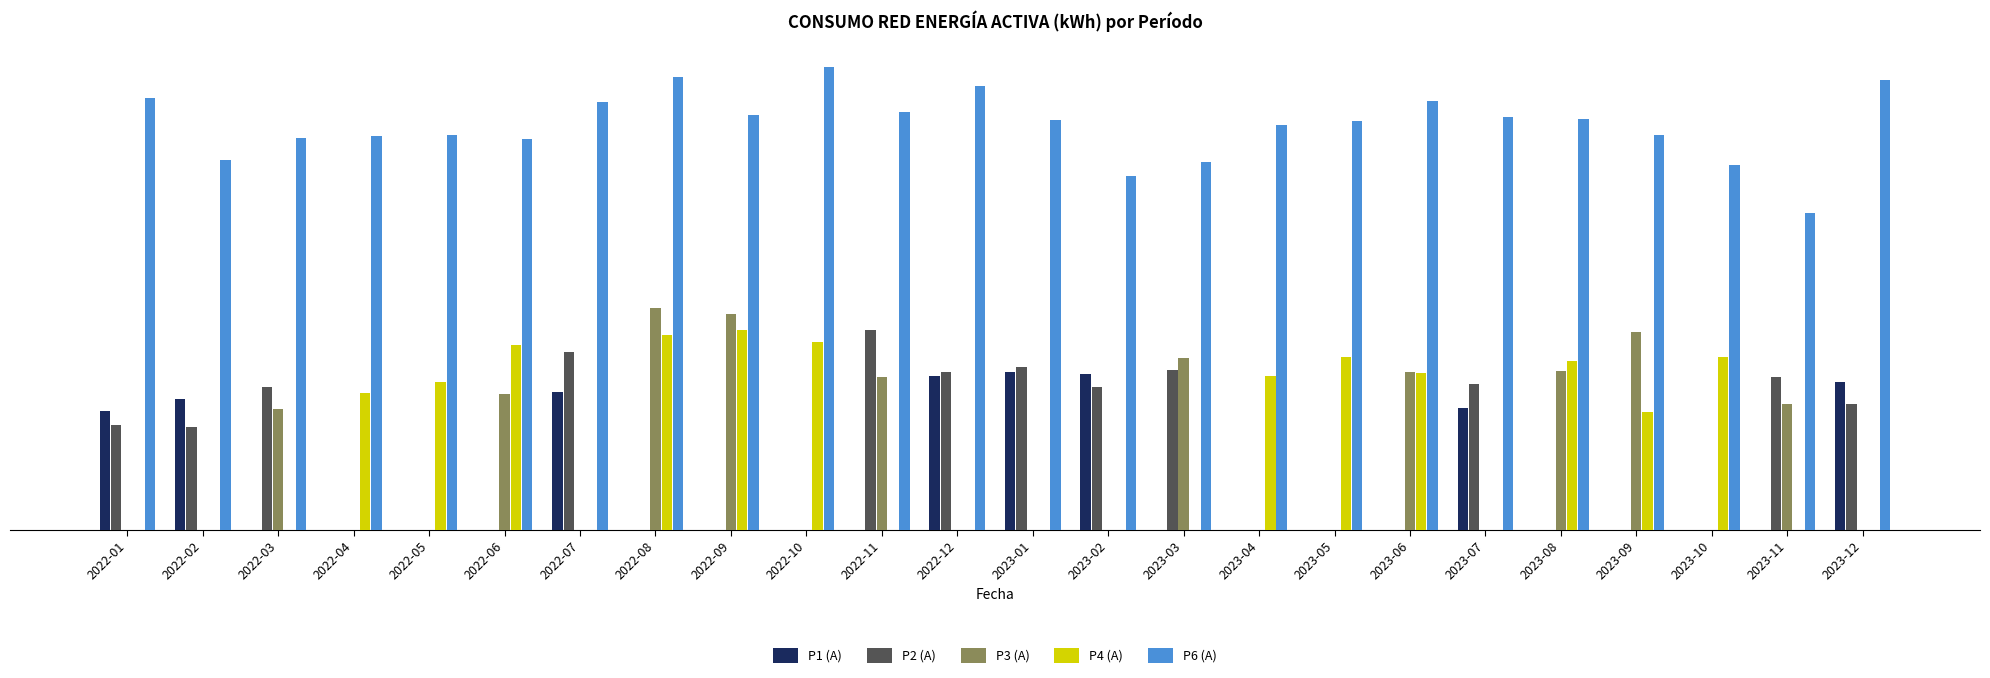

What are all the series names shown in the legend?

P1 (A), P2 (A), P3 (A), P4 (A), P6 (A)